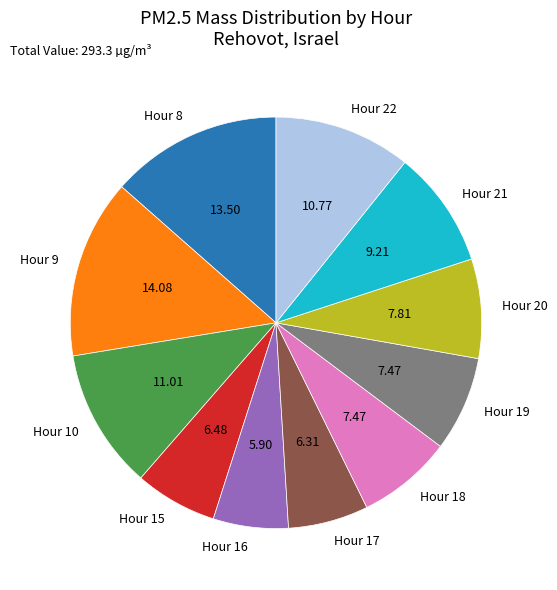

How many slices are in this pie chart?

11